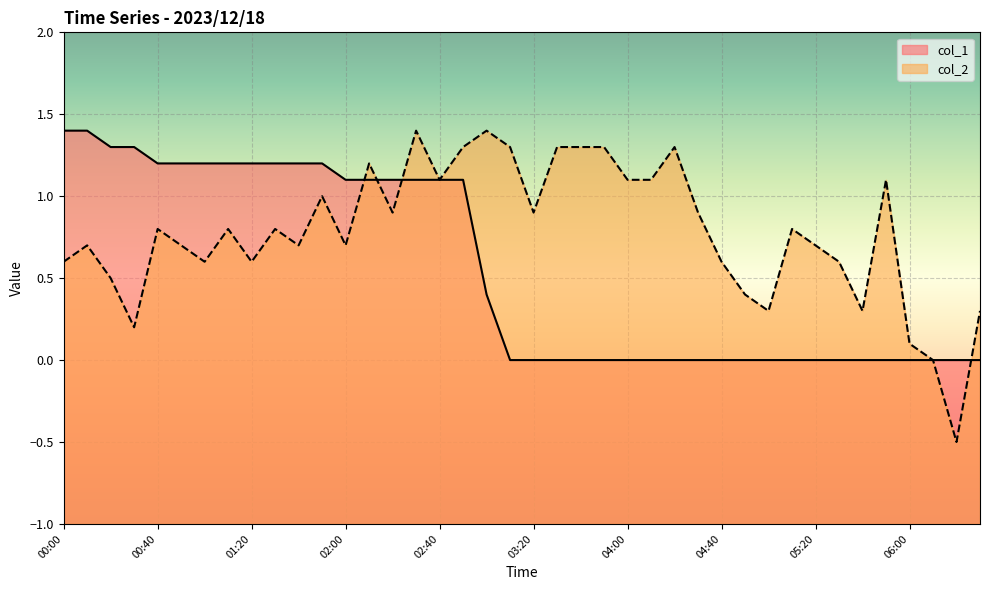

The value of col_2 at 04:40 is 0.9. True or false?

False